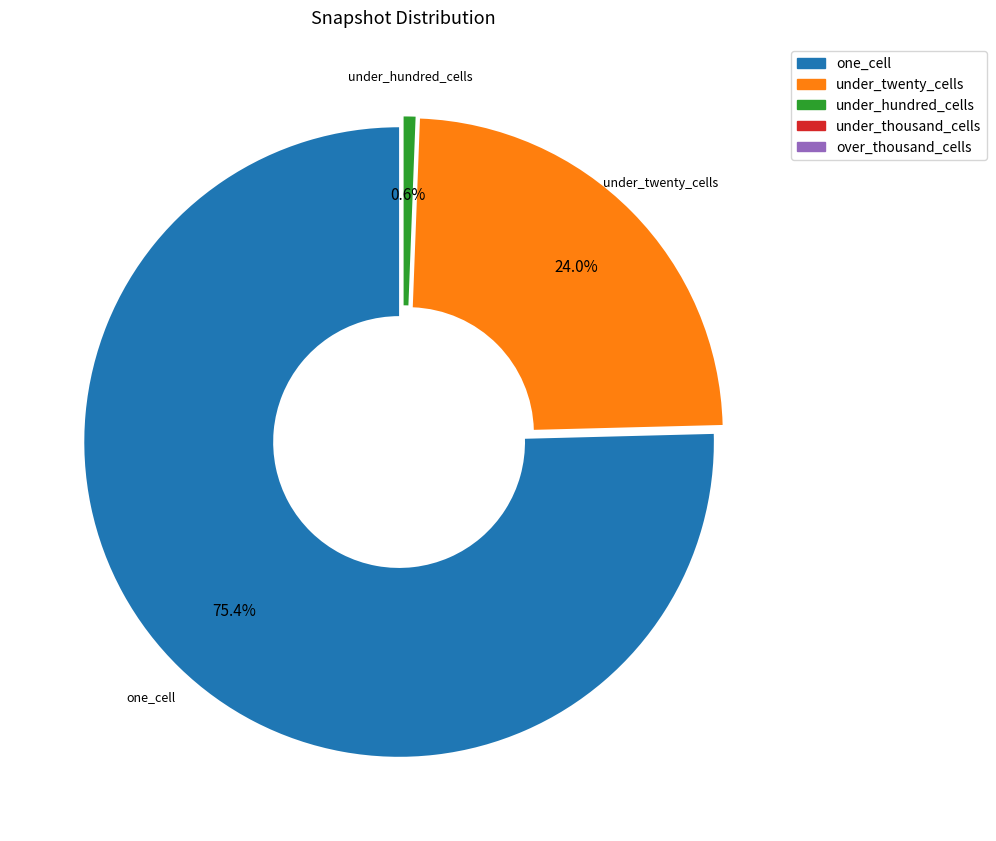

Which category has the biggest portion of the pie?

one_cell